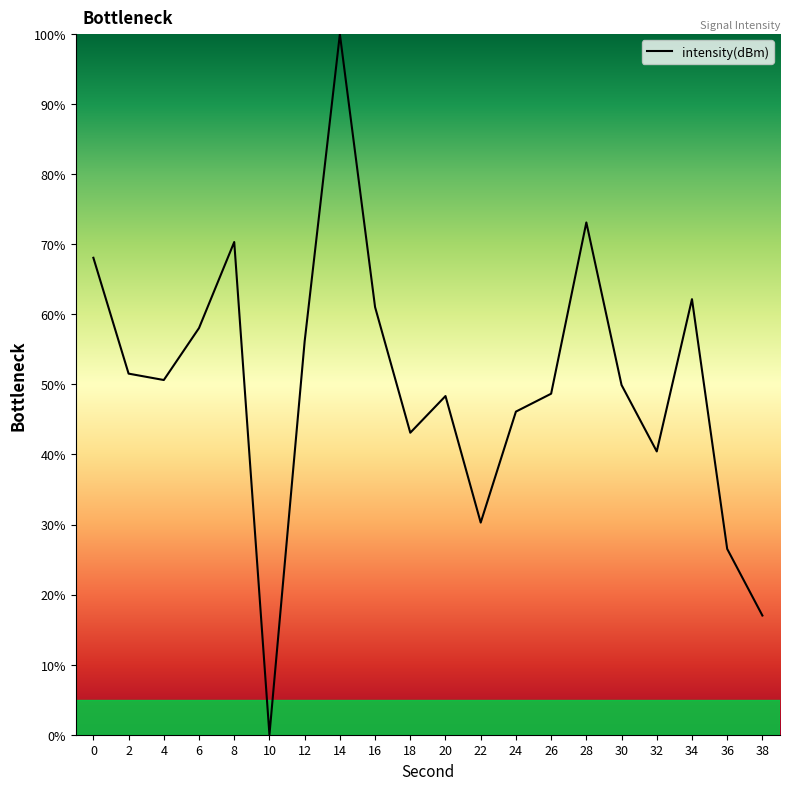

What is the difference between the maximum and minimum values?

100.0